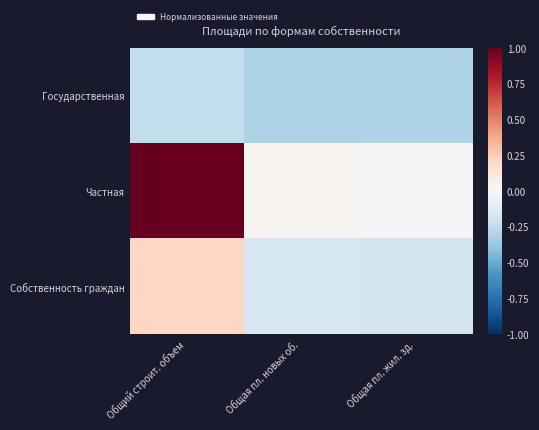

Which series changed the most between Общий строит. объем and Общая пл. новых об.?

Частная